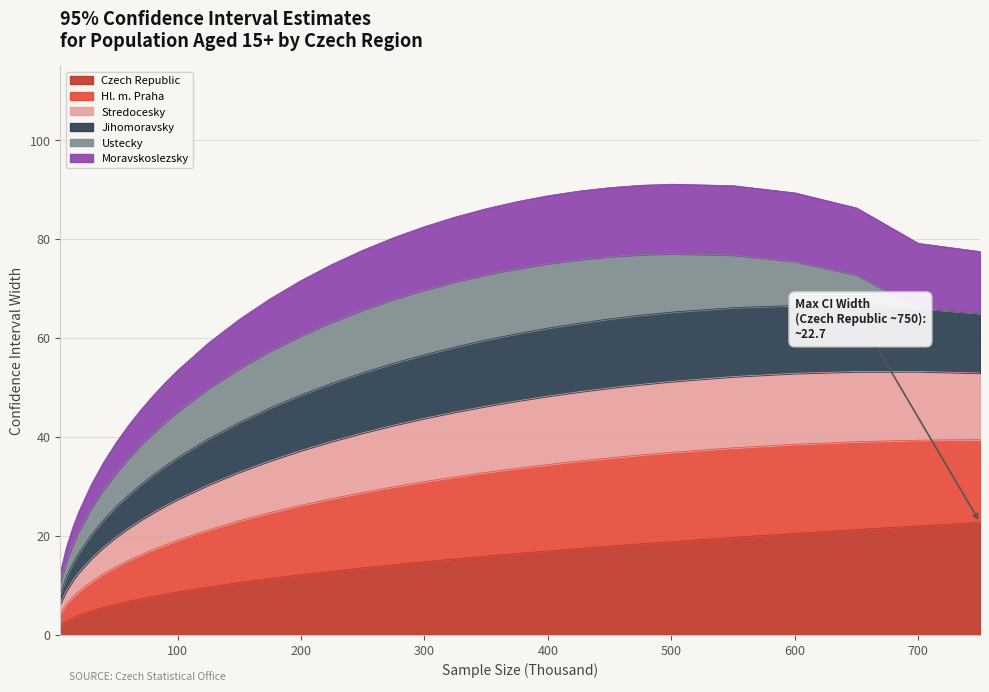

What are all the series names shown in the legend?

Czech Republic, Hl. m. Praha, Stredocesky, Jihomoravsky, Ustecky, Moravskoslezsky